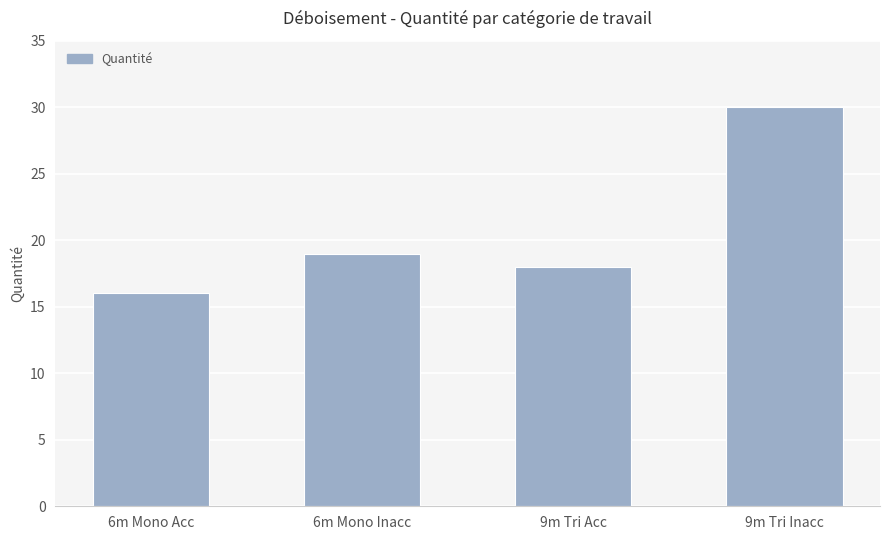

Reading left to right, list all the values displayed in this chart.

16	19	18	30